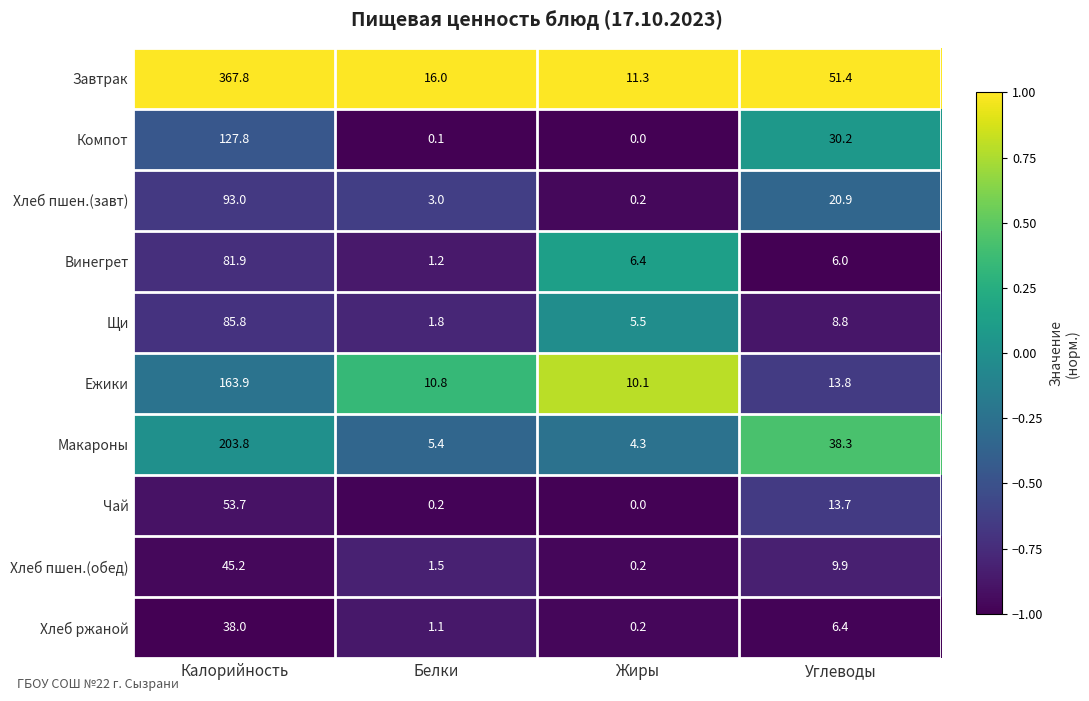

What is the total value across all series at Углеводы?

199.4